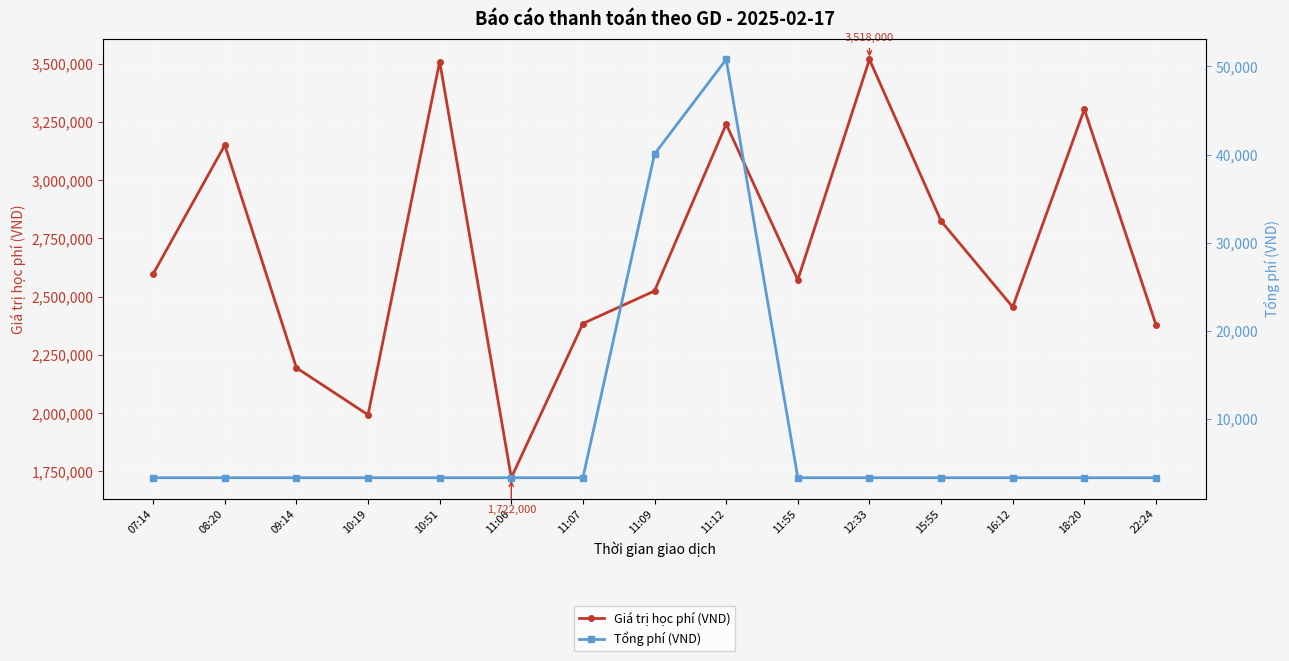

What is the label of the 1st point from the left?

07:14